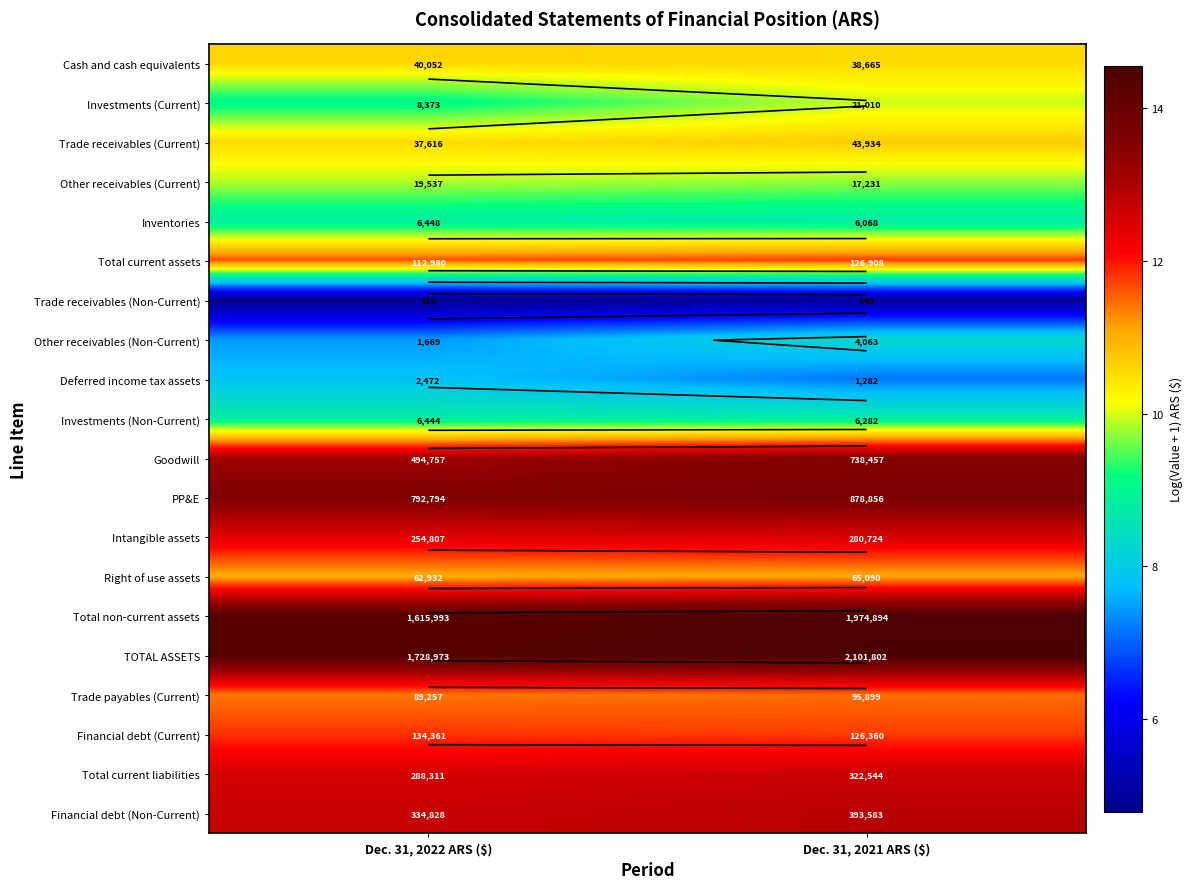

The value of Trade receivables (Current) at Dec. 31, 2022 ARS ($) is 10.5. True or false?

True